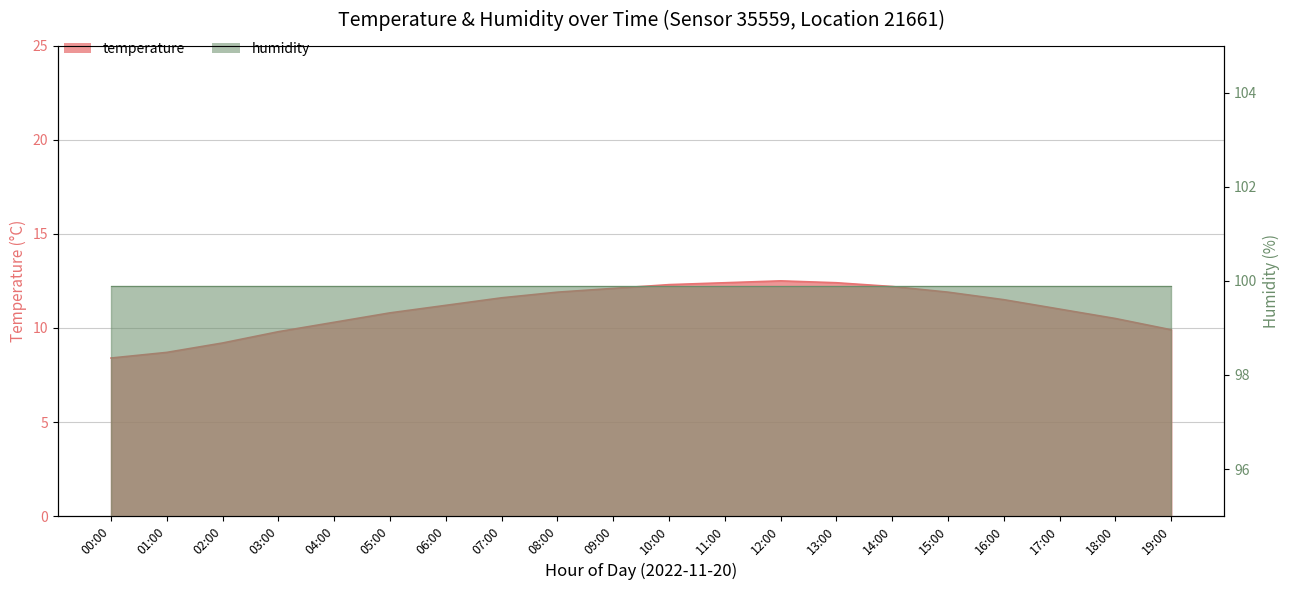

At which category does the data reach its first local peak?

12:00